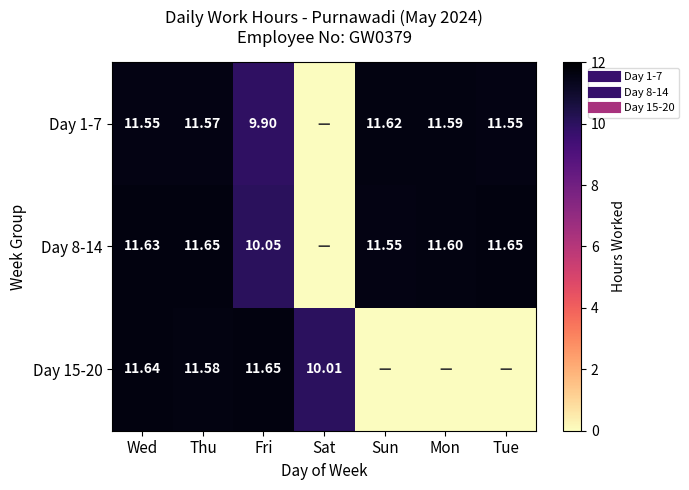

At how many categories does at least one series exceed 5?

7